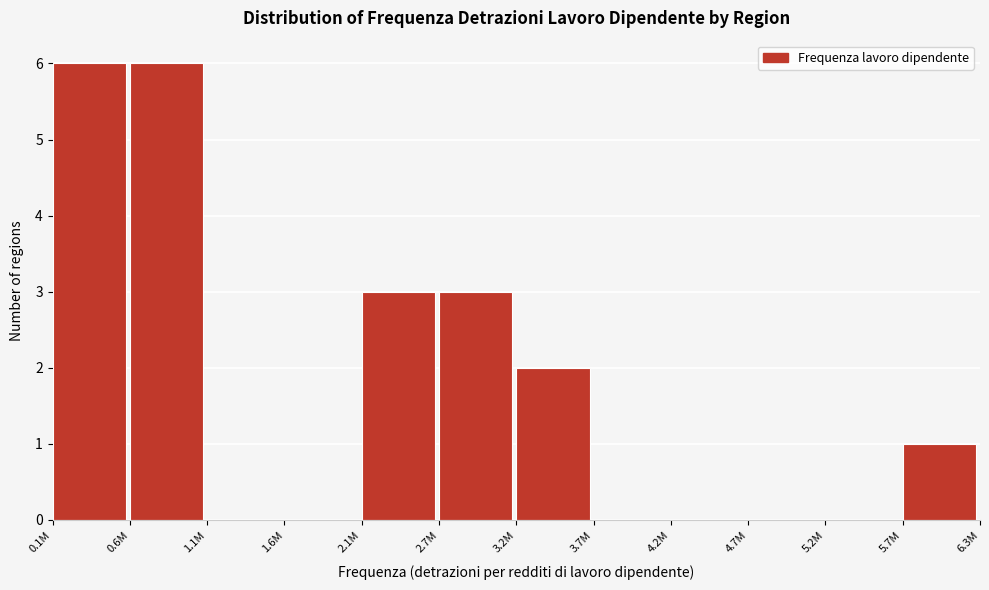

Reading left to right, extract all data points from this chart.

0.1M=6	0.6M=6	1.1M=0	1.6M=0	2.1M=3	2.7M=3	3.2M=2	3.7M=0	4.2M=0	4.7M=0	5.2M=0	5.7M=1